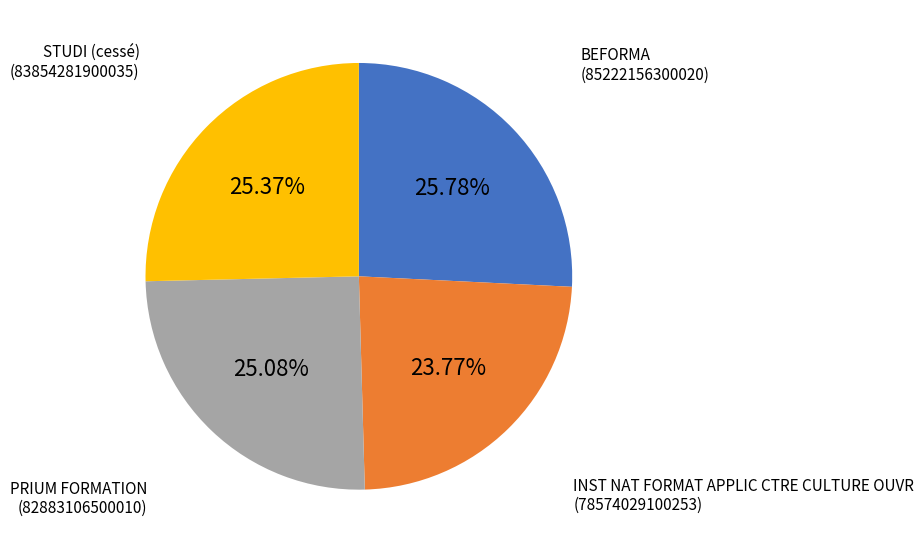

Does any single category account for the majority?

No